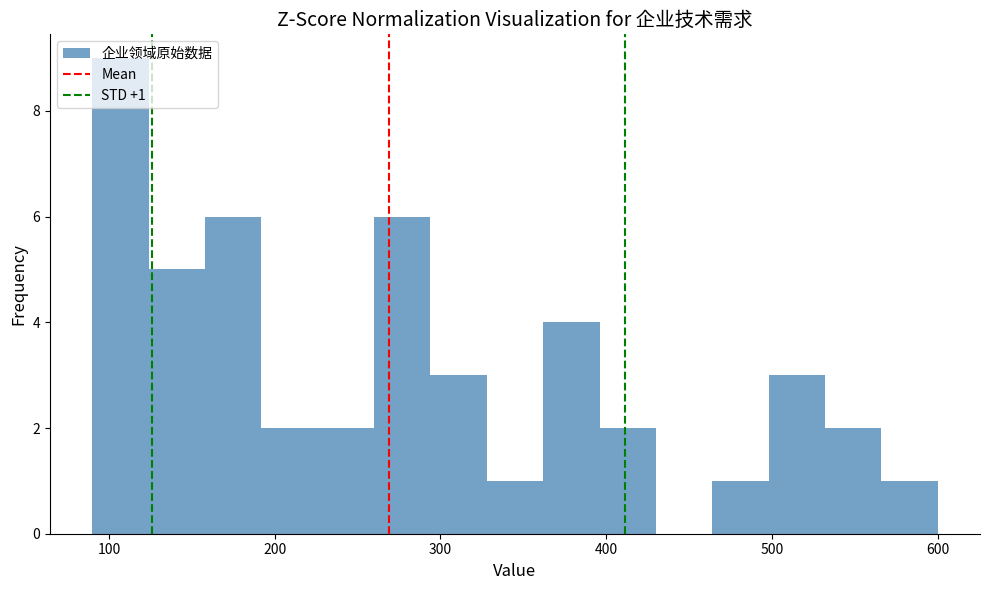

Read against the x-axis, roughly where is the centre of the tallest bar?

110